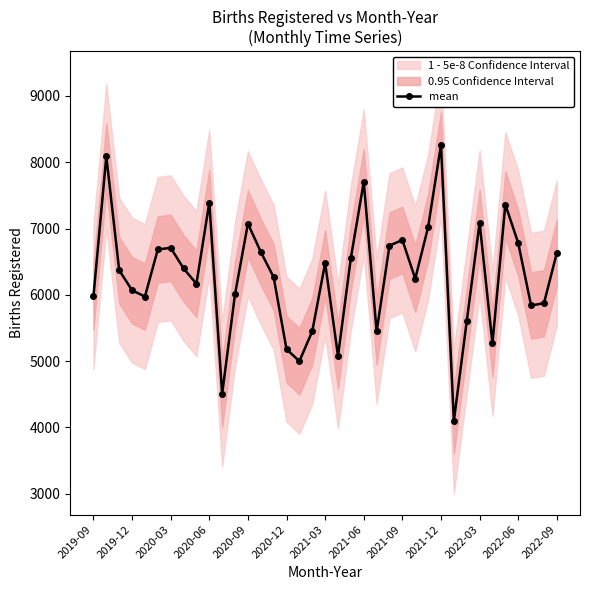

How many categories are shown in the chart?

37